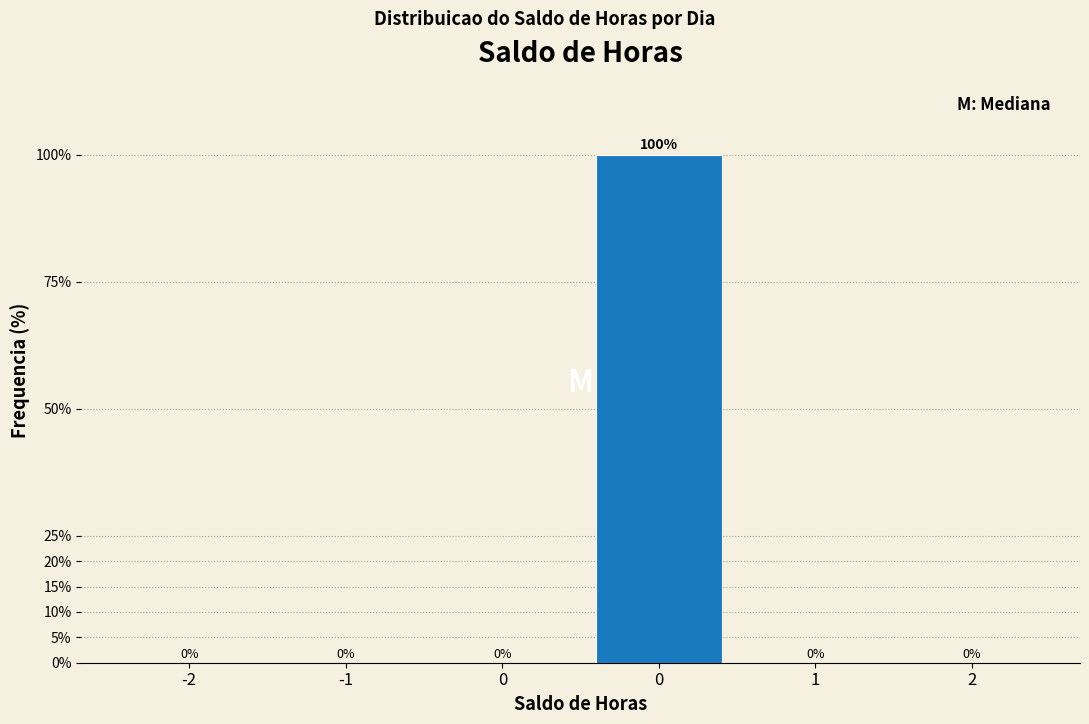

Count the number of data series in this chart.

1